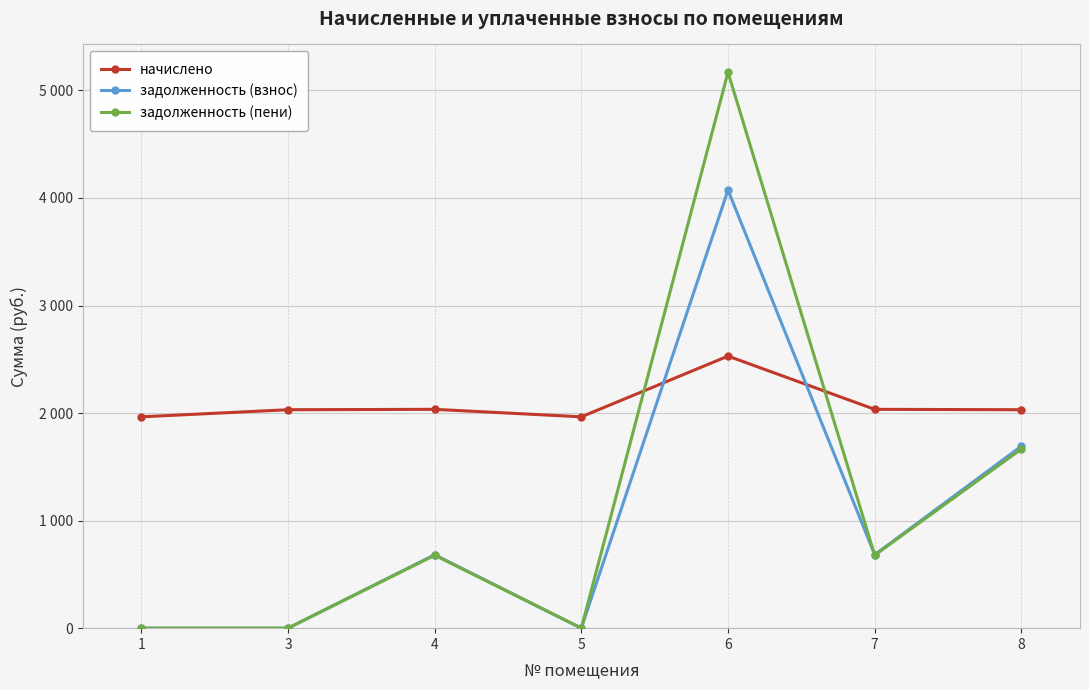

What is the sum of all начислено values?

14590.7